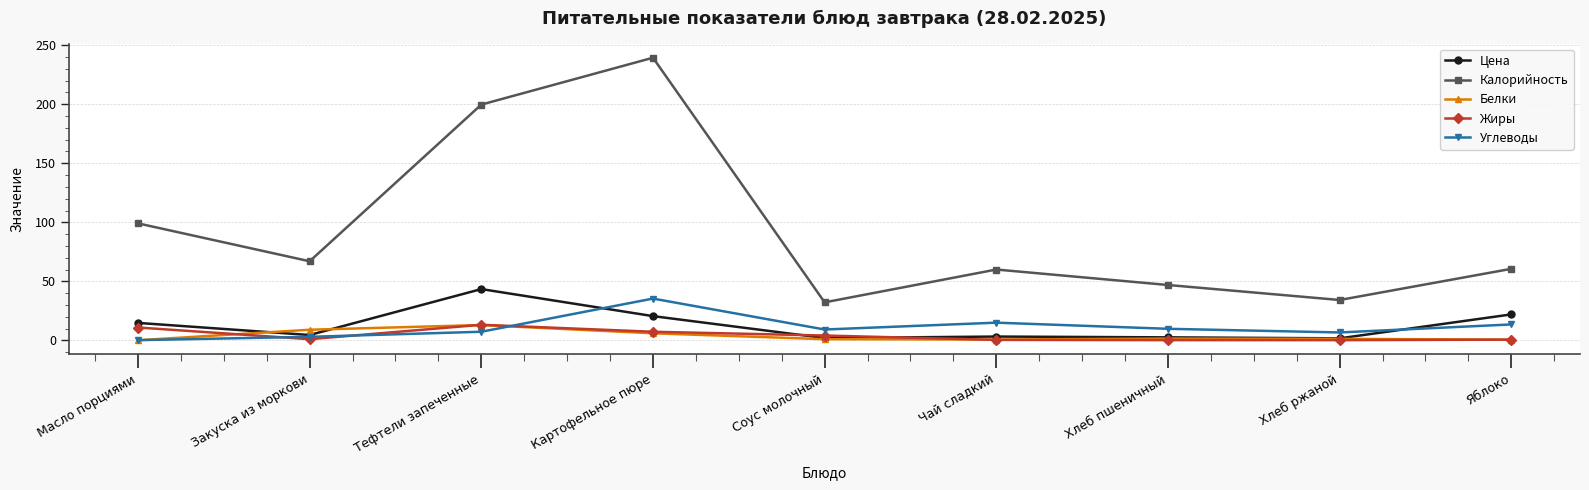

What is the maximum value for Жиры?

13.2